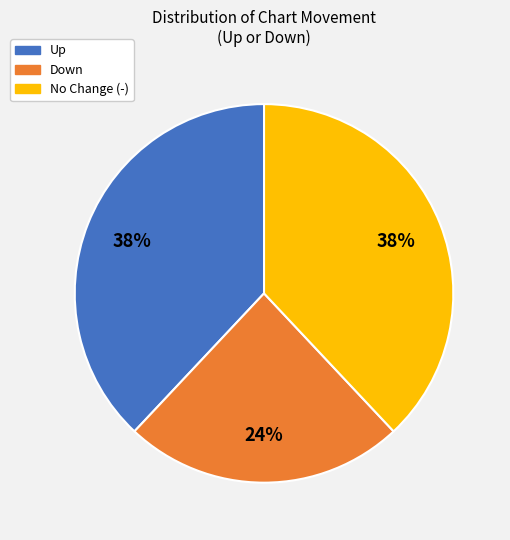

Is there any slice that represents more than half of the pie?

No